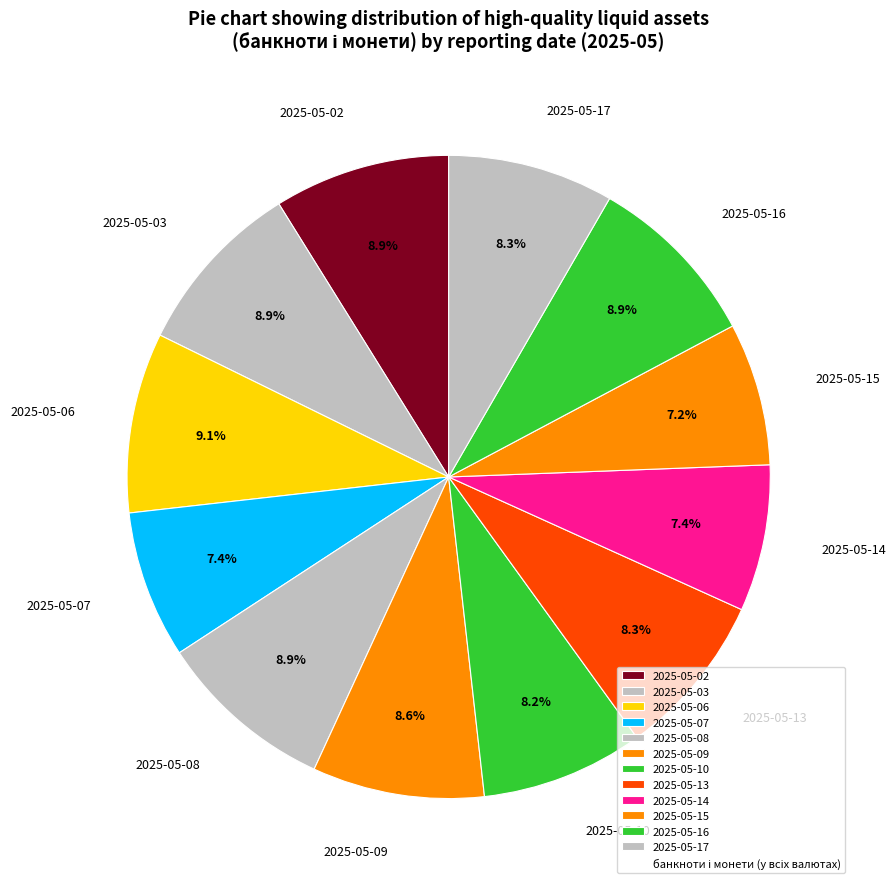

Is there any slice that represents more than half of the pie?

No